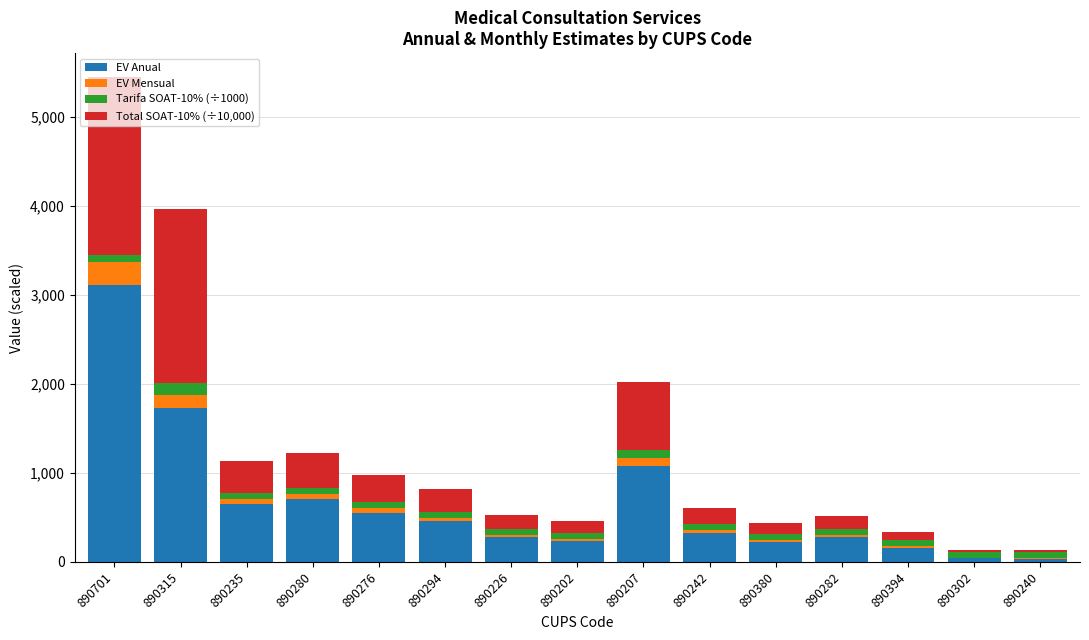

At which label is EV Anual closest to 1575?

890315